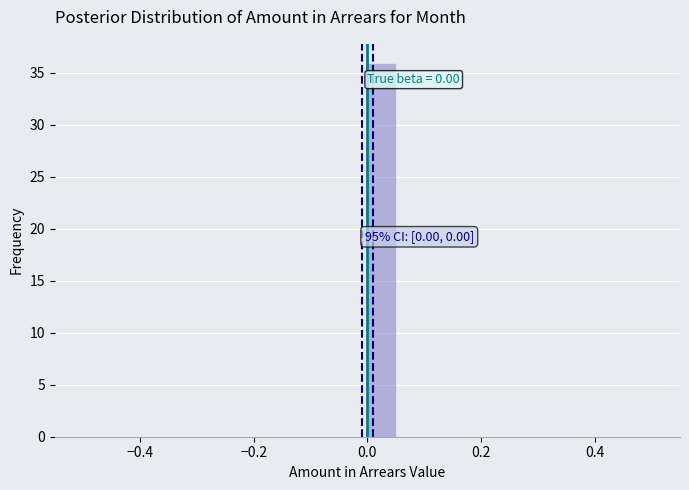

Around what value on the x-axis is the tallest bar? Give the approximate position of its centre, as read against the axis.

0.02